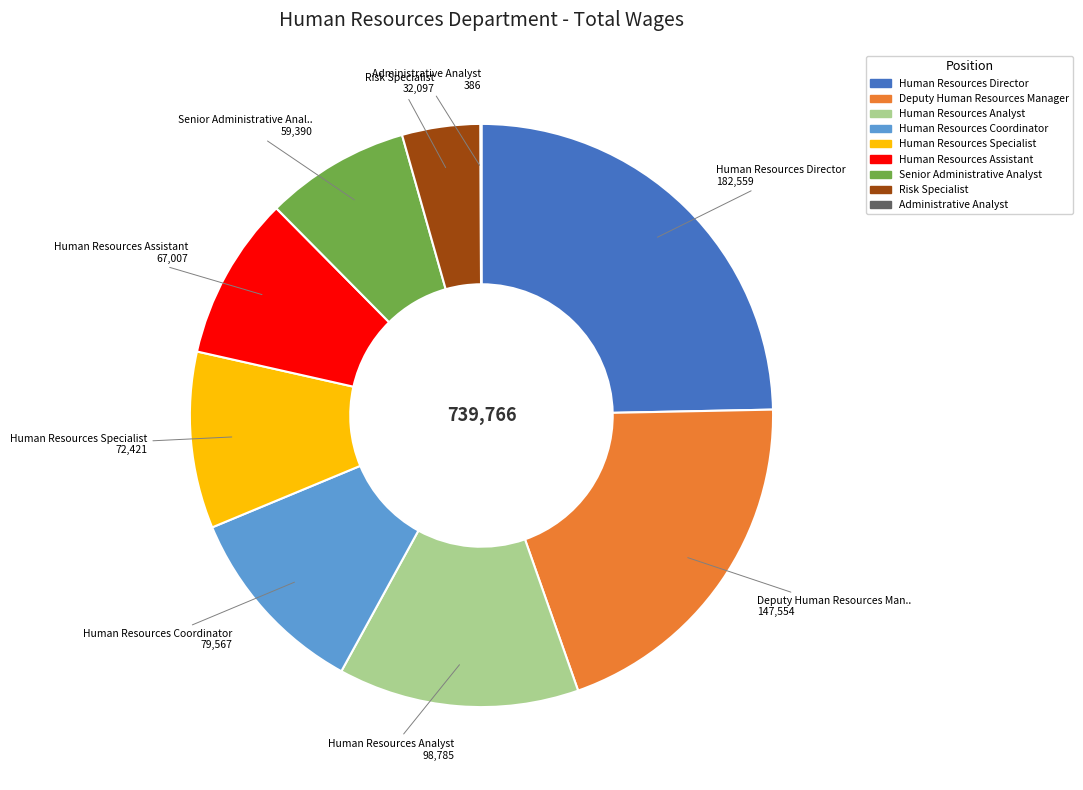

True or false: Human Resources Director accounts for 25% of the total.

True